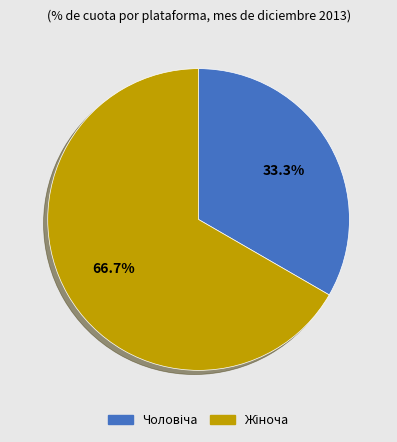

Is there any slice that represents more than half of the pie?

Yes